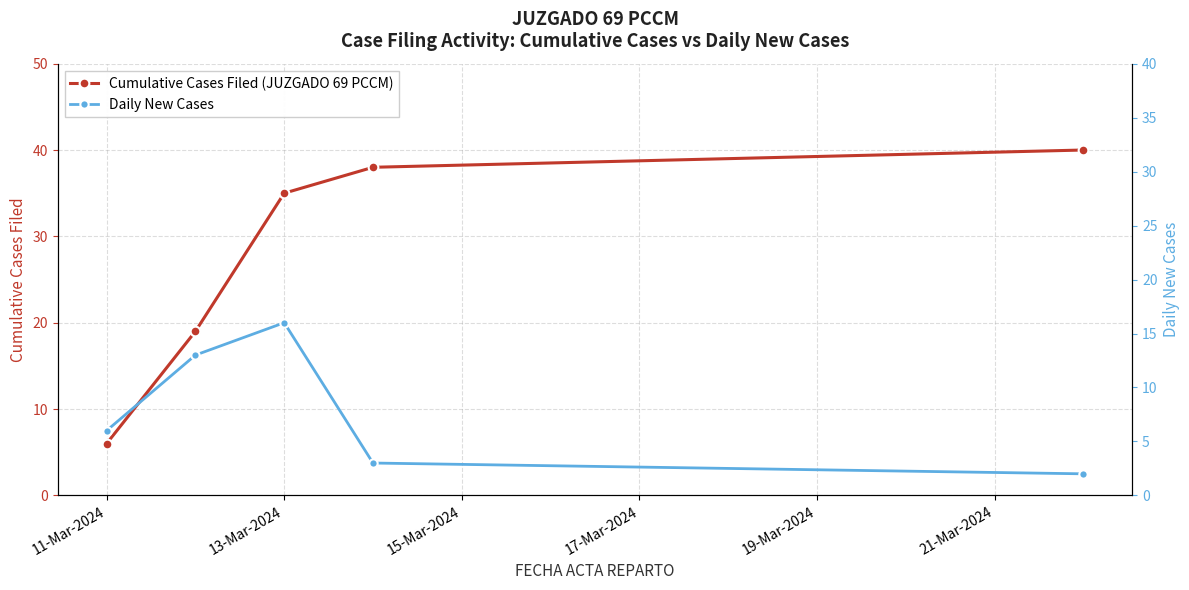

True or false: Cumulative Cases Filed (JUZGADO 69 PCCM) has more than 1 points higher than both neighbors.

False